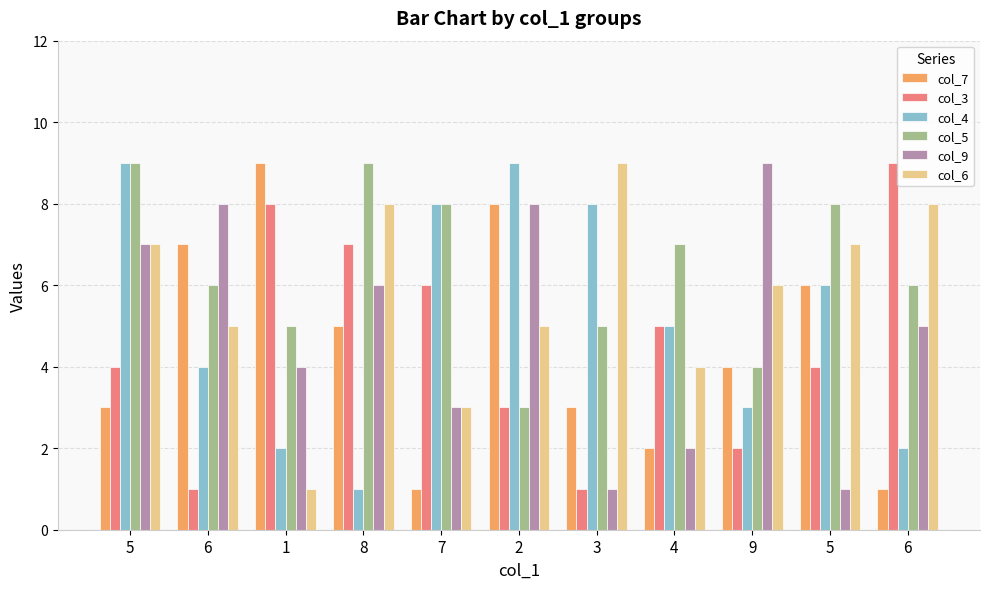

How many bars are there in each group?

6